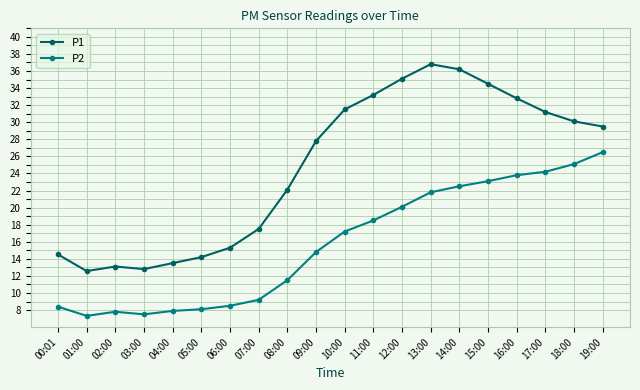

At which label is P2 closest to 16?

09:00